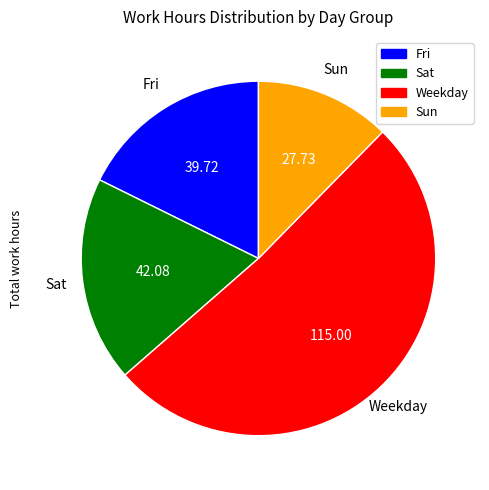

Is the sum of Fri and Sun greater than half?

No